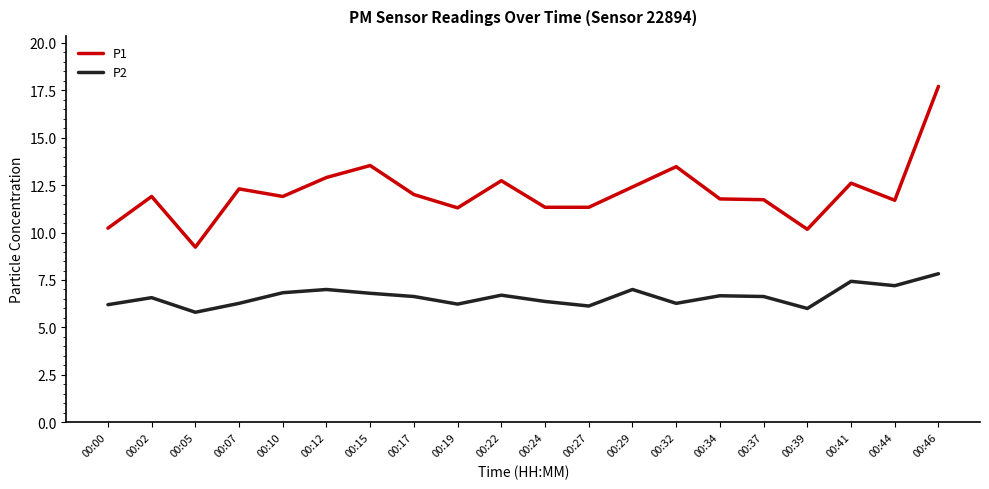

Does the chart have visible grid lines?

No